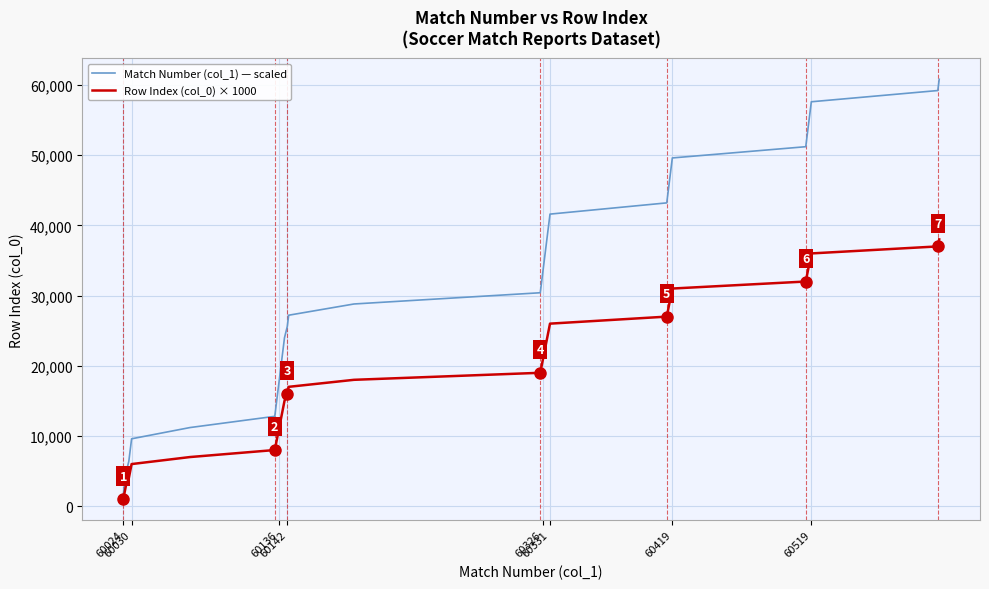

What is the difference between the second highest and minimum values in the Row Index (col_0) × 1000 series?

36000